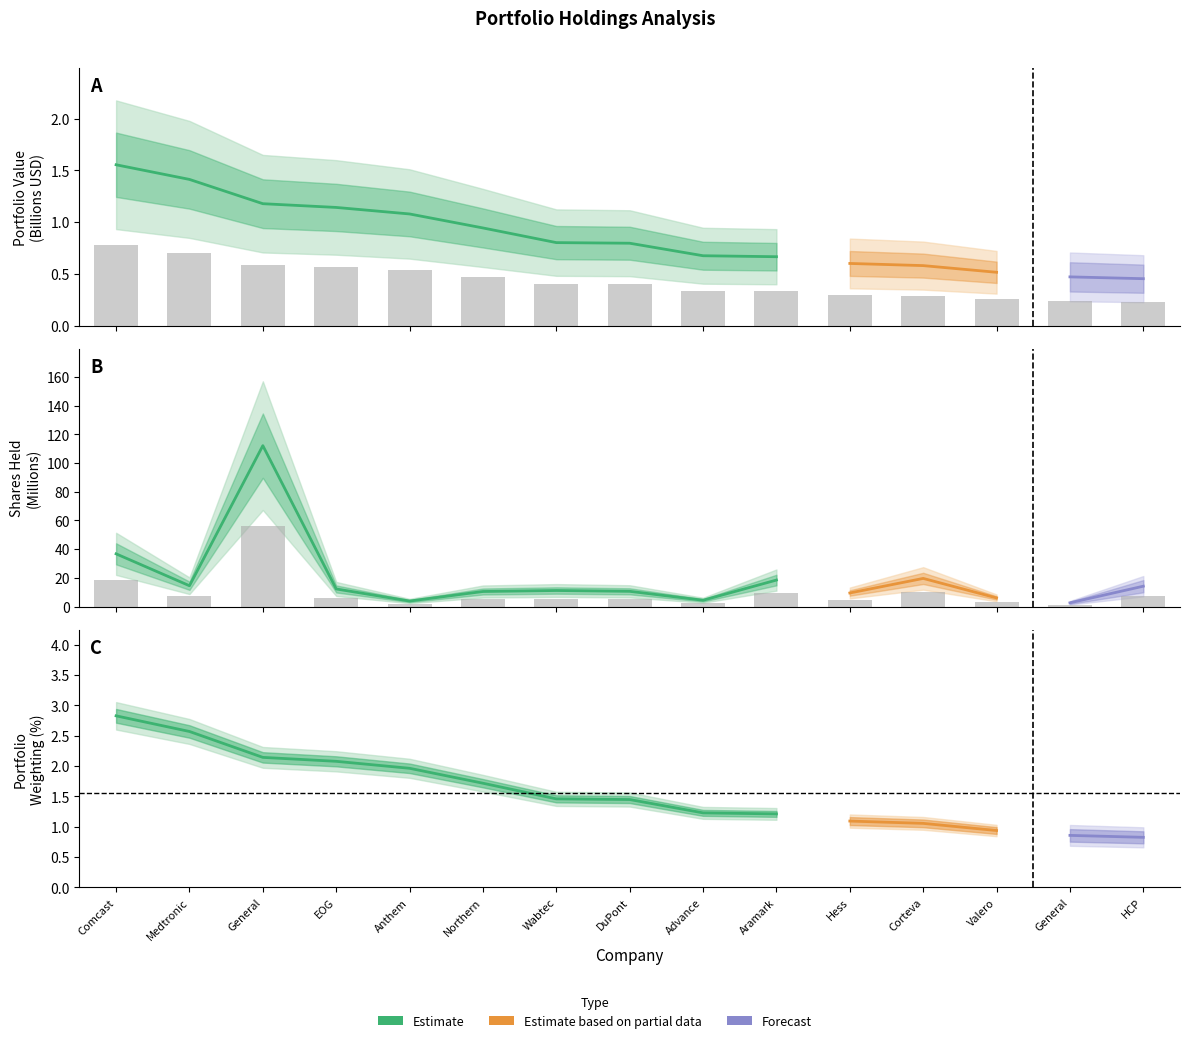

At which category does the chart reach its minimum across all series?

HCP